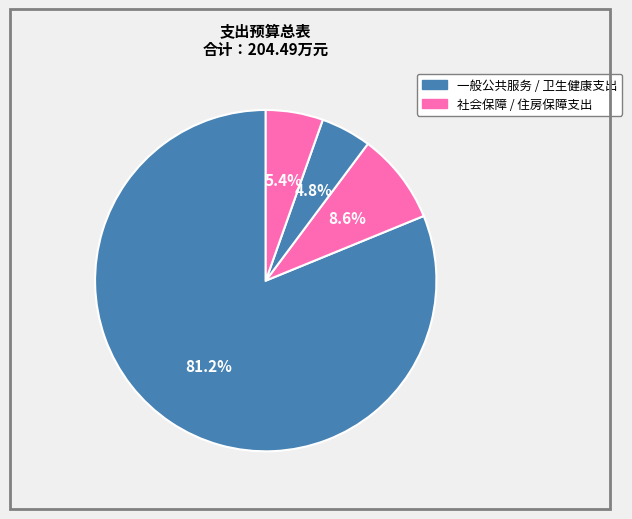

How many segments does this pie chart have?

4